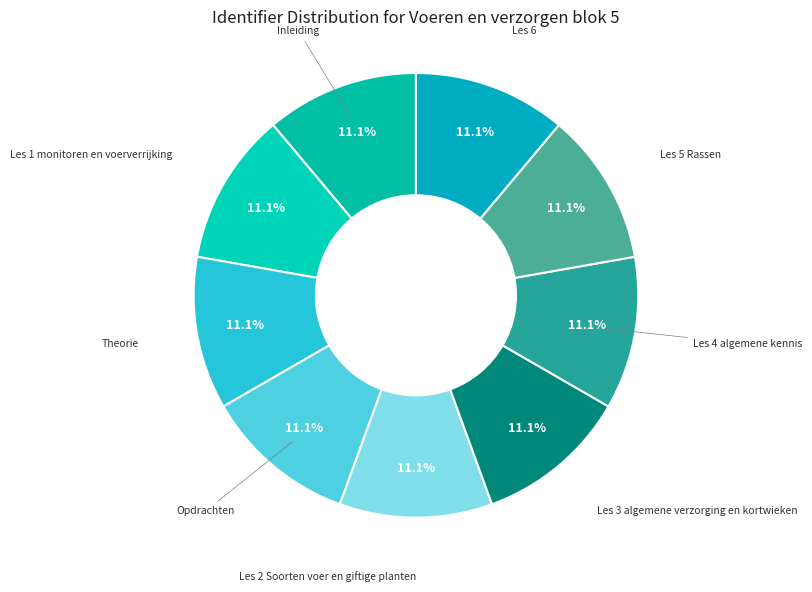

How many slices are in this pie chart?

9